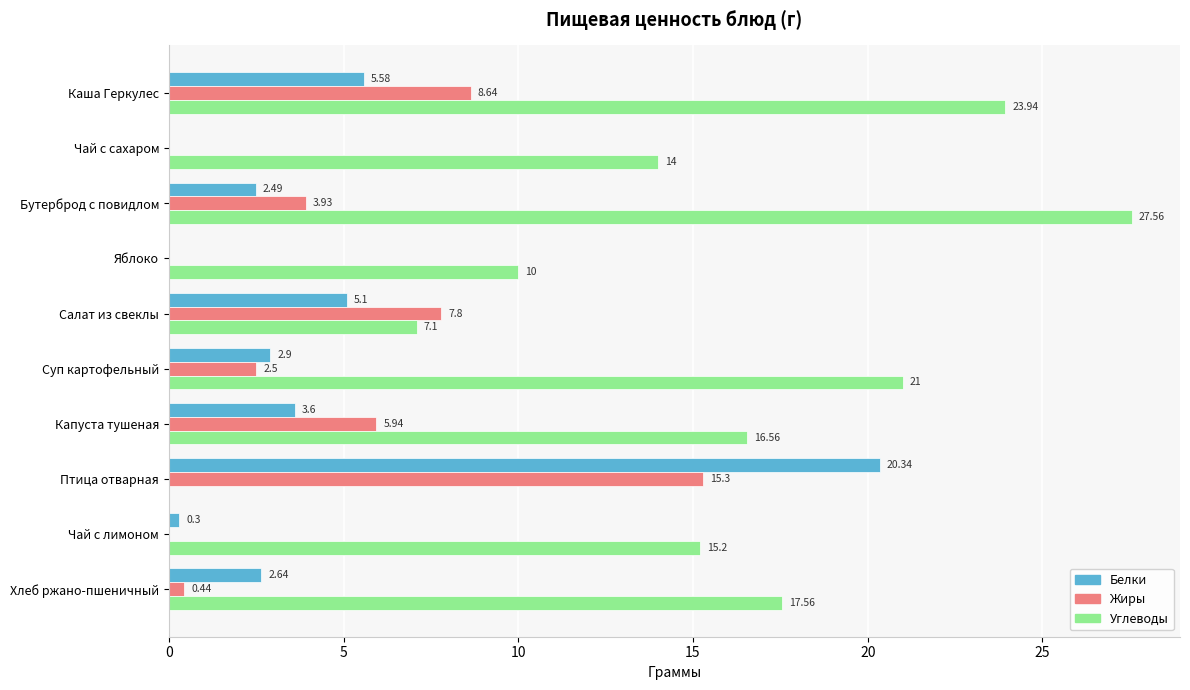

At which label is Углеводы closest to 13?

Чай с сахаром